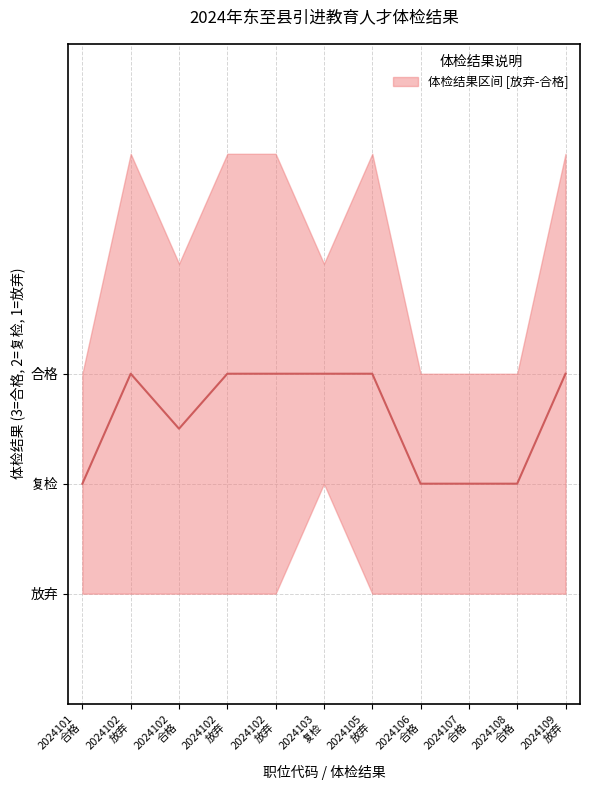

List the labels in order of value, smallest first.

2024101
合格, 2024106
合格, 2024107
合格, 2024108
合格, 2024102
合格, 2024102
放弃, 2024102
放弃, 2024102
放弃, 2024103
复检, 2024105
放弃, 2024109
放弃